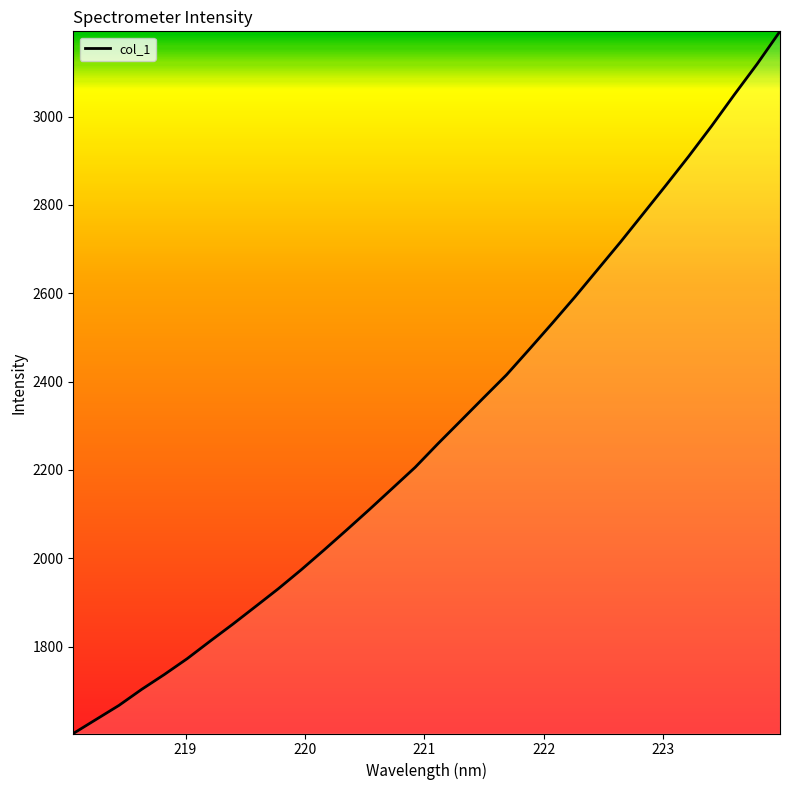

What is the sum of all values?

73326.4